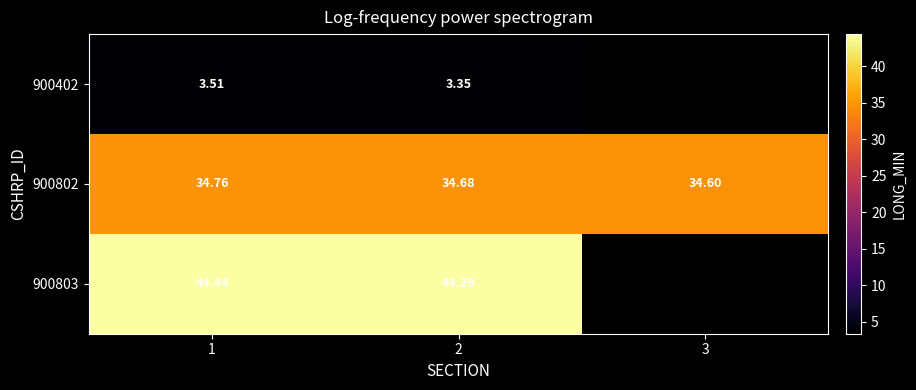

Is the value of 900402 at 2 greater than the value of 900802 at 2?

No